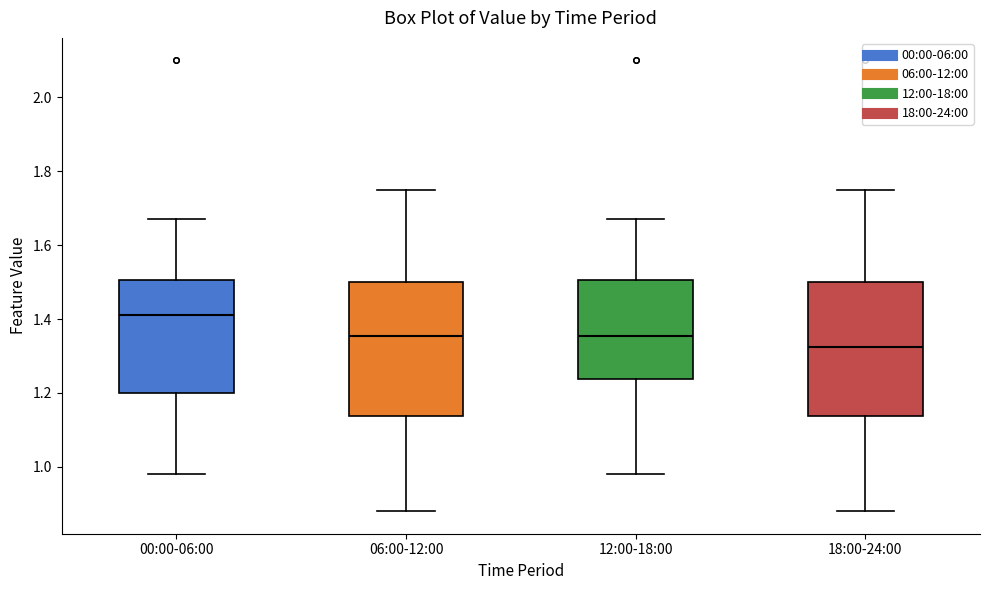

Where does the median line of the box for 00:00-06:00 sit on the y-axis? The values are not printed on the chart, so give them approximately, as read against the axis.

1.42